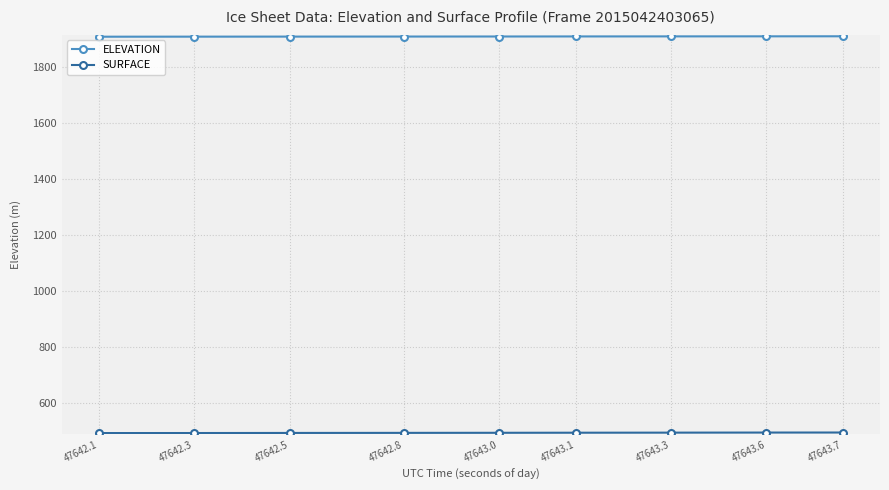

Is it true that ELEVATION equals 1908.9 at 47642.8?

True